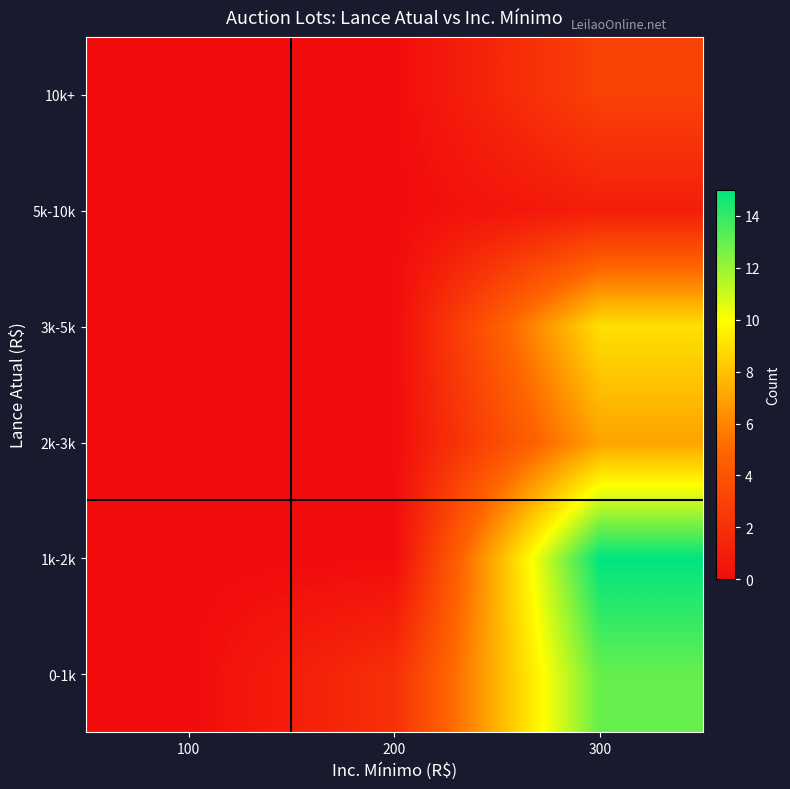

How many distinct data groups are displayed?

6